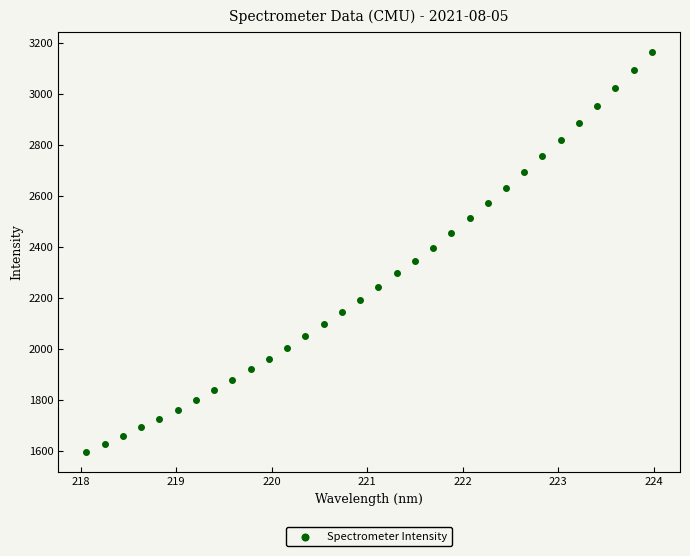

What is the range of X values (max minus min)?

5.9